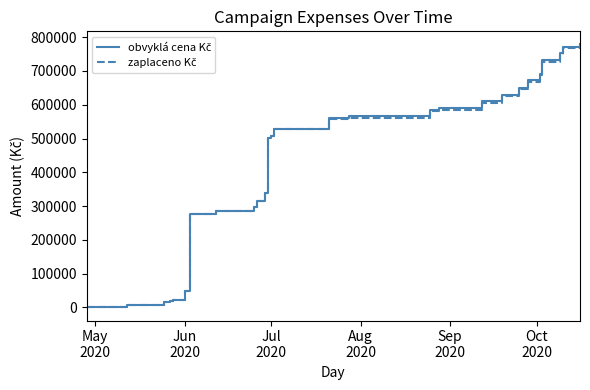

Does the chart have visible grid lines?

No